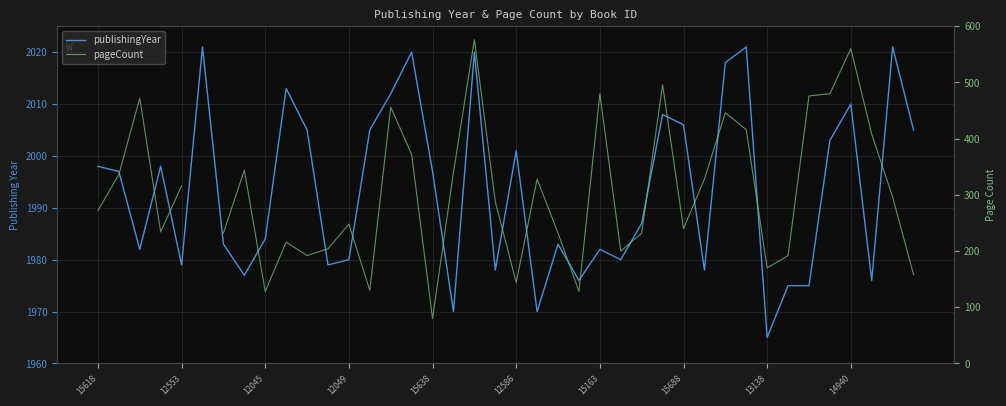

List the labels in order of pageCount value, smallest first.

16, 13138, 23, 13, 20, 39, 32, 10, 33, 25, 11, 14940, 15163, 22, 26, 12049, 28, 12, 15618, 19, 38, 15638, 21, 29, 12553, 17, 15688, 31, 30, 12045, 12586, 15, 37, 14, 34, 24, 35, 27, 36, 18